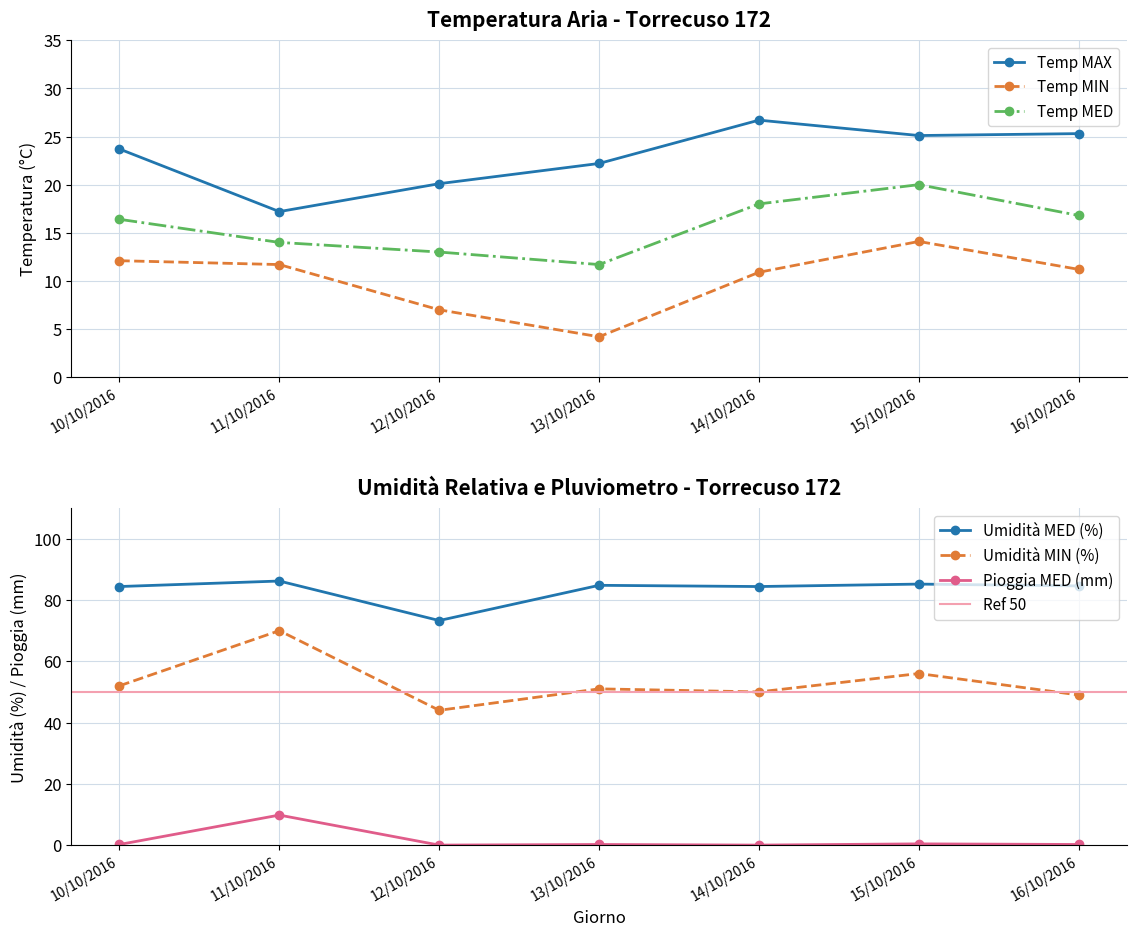

List the series in order of their peak value, lowest first.

Pioggia MED (mm), Temp MIN, Temp MED, Temp MAX, Umidità MIN, Umidità MED